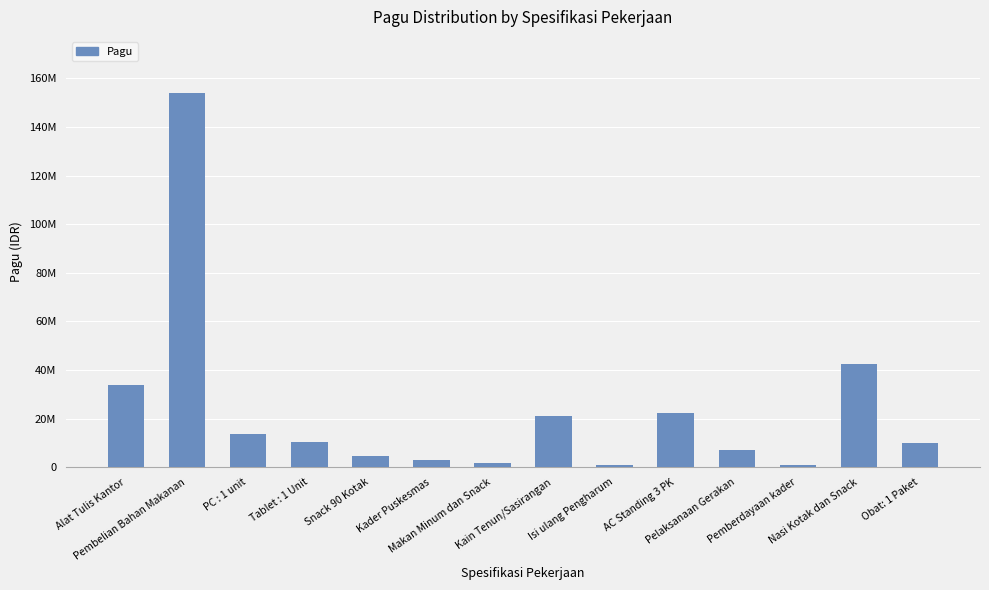

Does the chart contain any negative values?

No